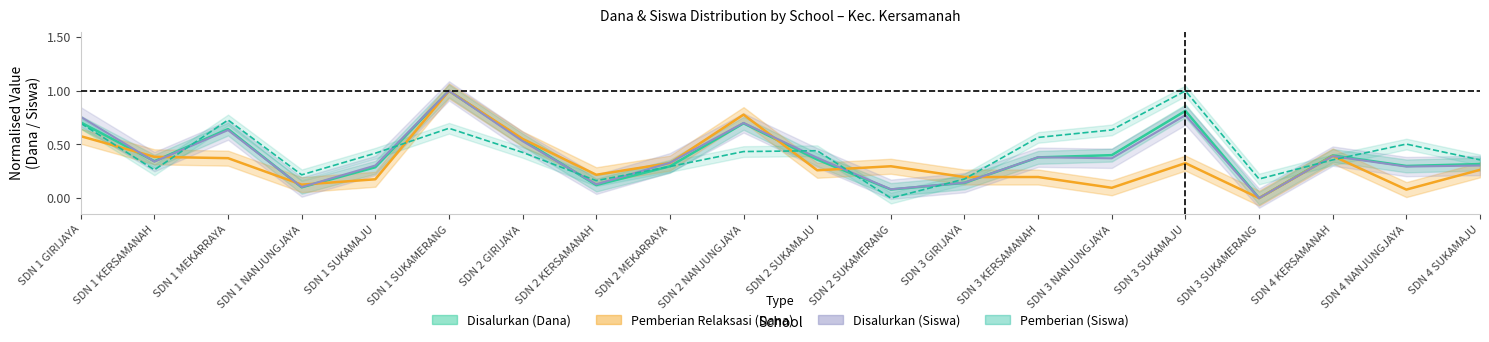

Where do Disalurkan (Dana) and Pemberian first cross each other?

SDN 1 KERSAMANAH and SDN 1 MEKARRAYA